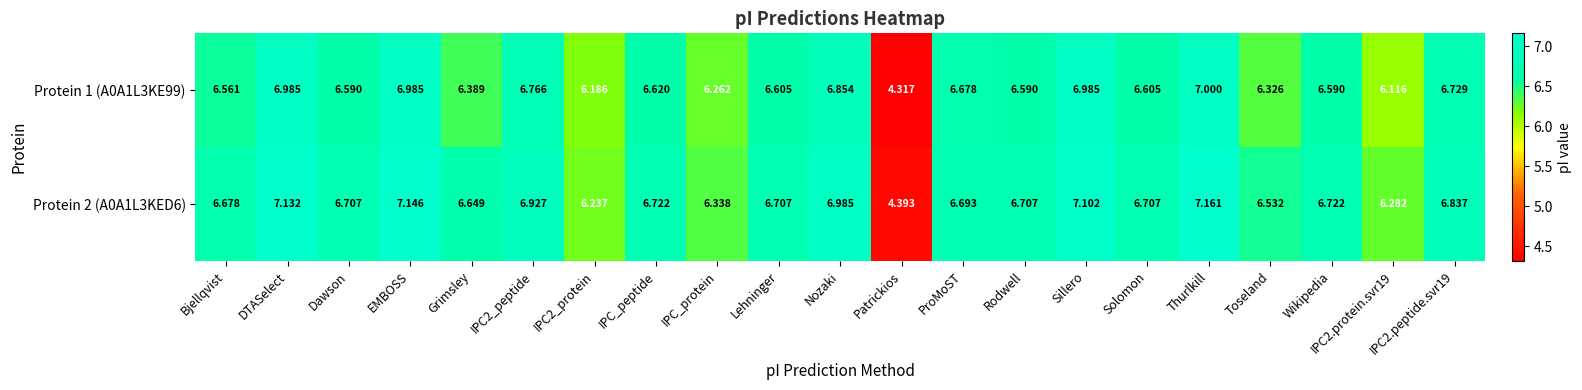

Is the value of Protein 1 (A0A1L3KE99) at EMBOSS greater than the value of Protein 2 (A0A1L3KED6) at Solomon?

Yes